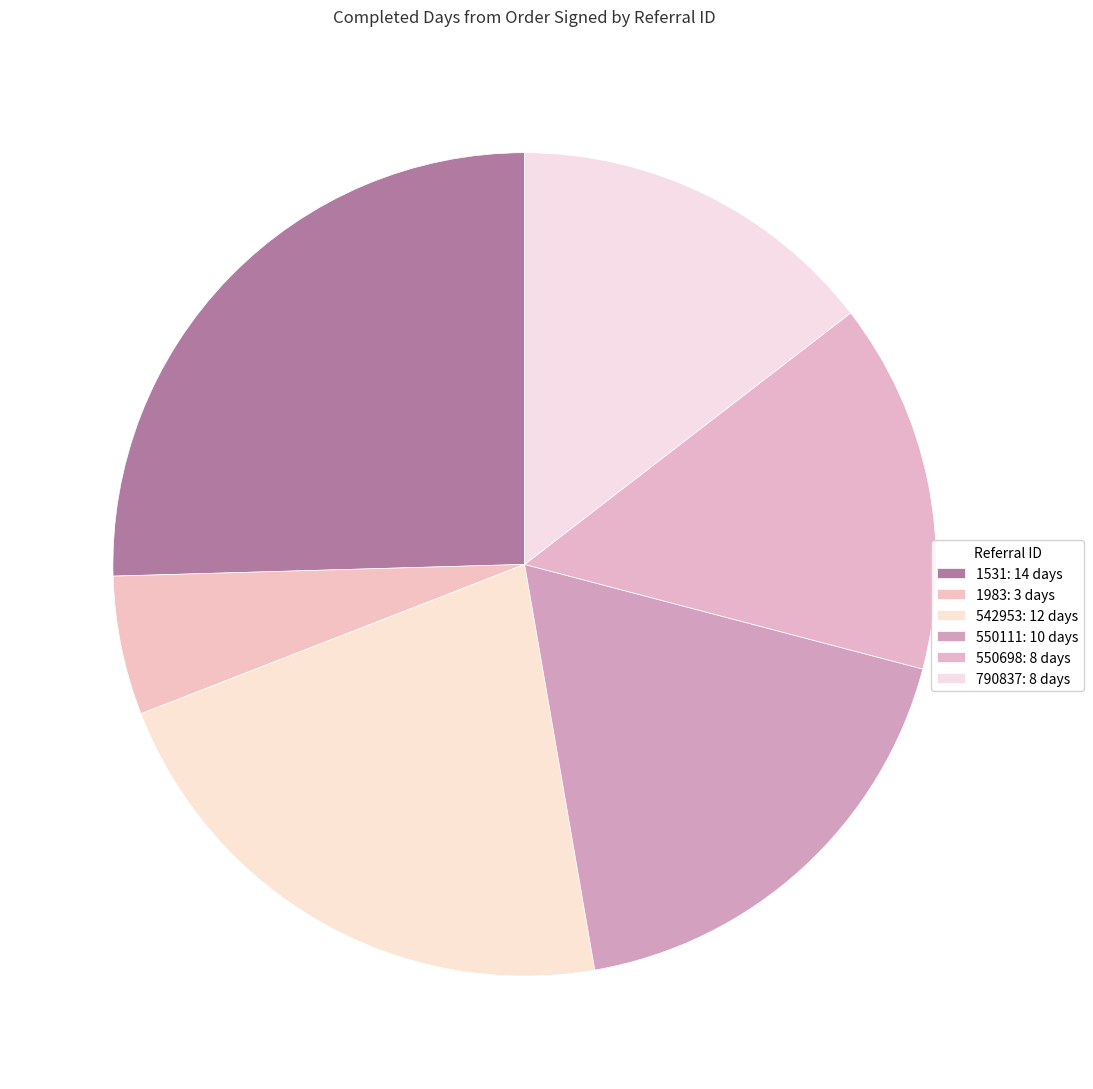

Rank the categories by value from lowest to highest.

1983, 550698, 790837, 550111, 542953, 1531